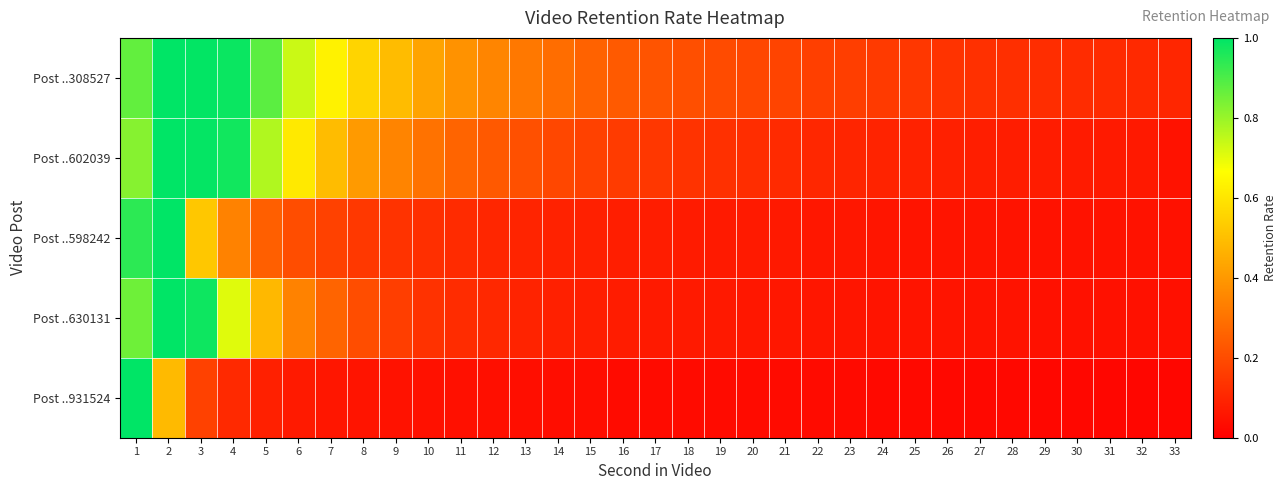

At which category does the chart reach its peak across all series?

2